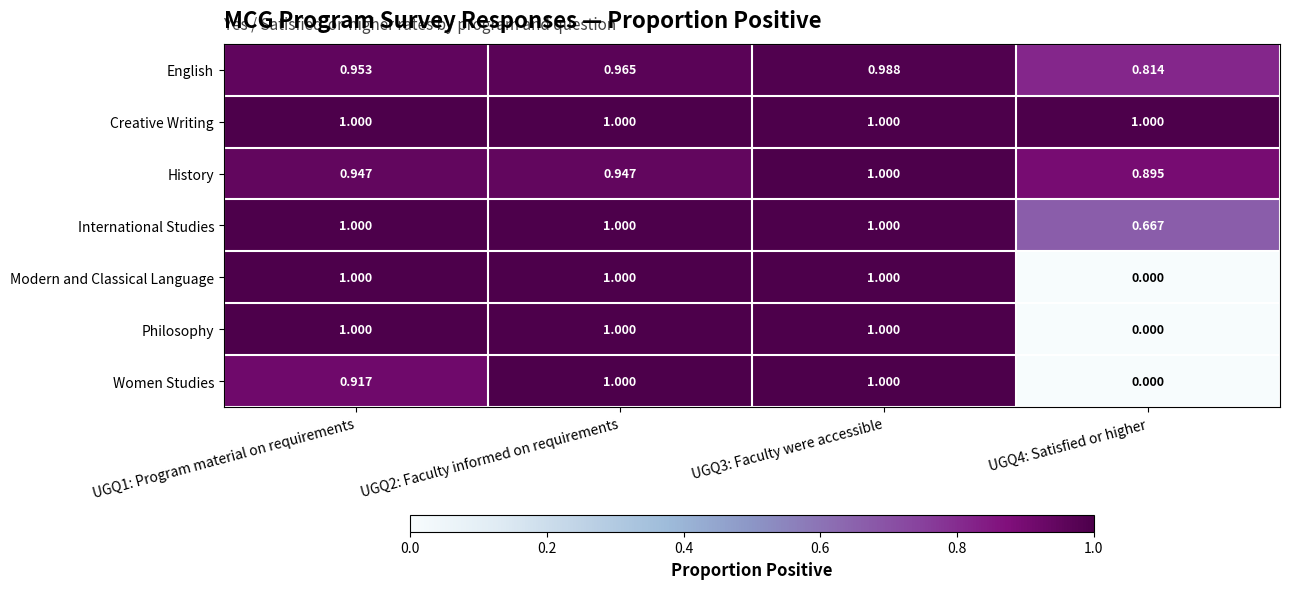

Between UGQ1: Program material on requirements and UGQ2: Faculty informed on requirements, which series saw the biggest shift?

Women Studies